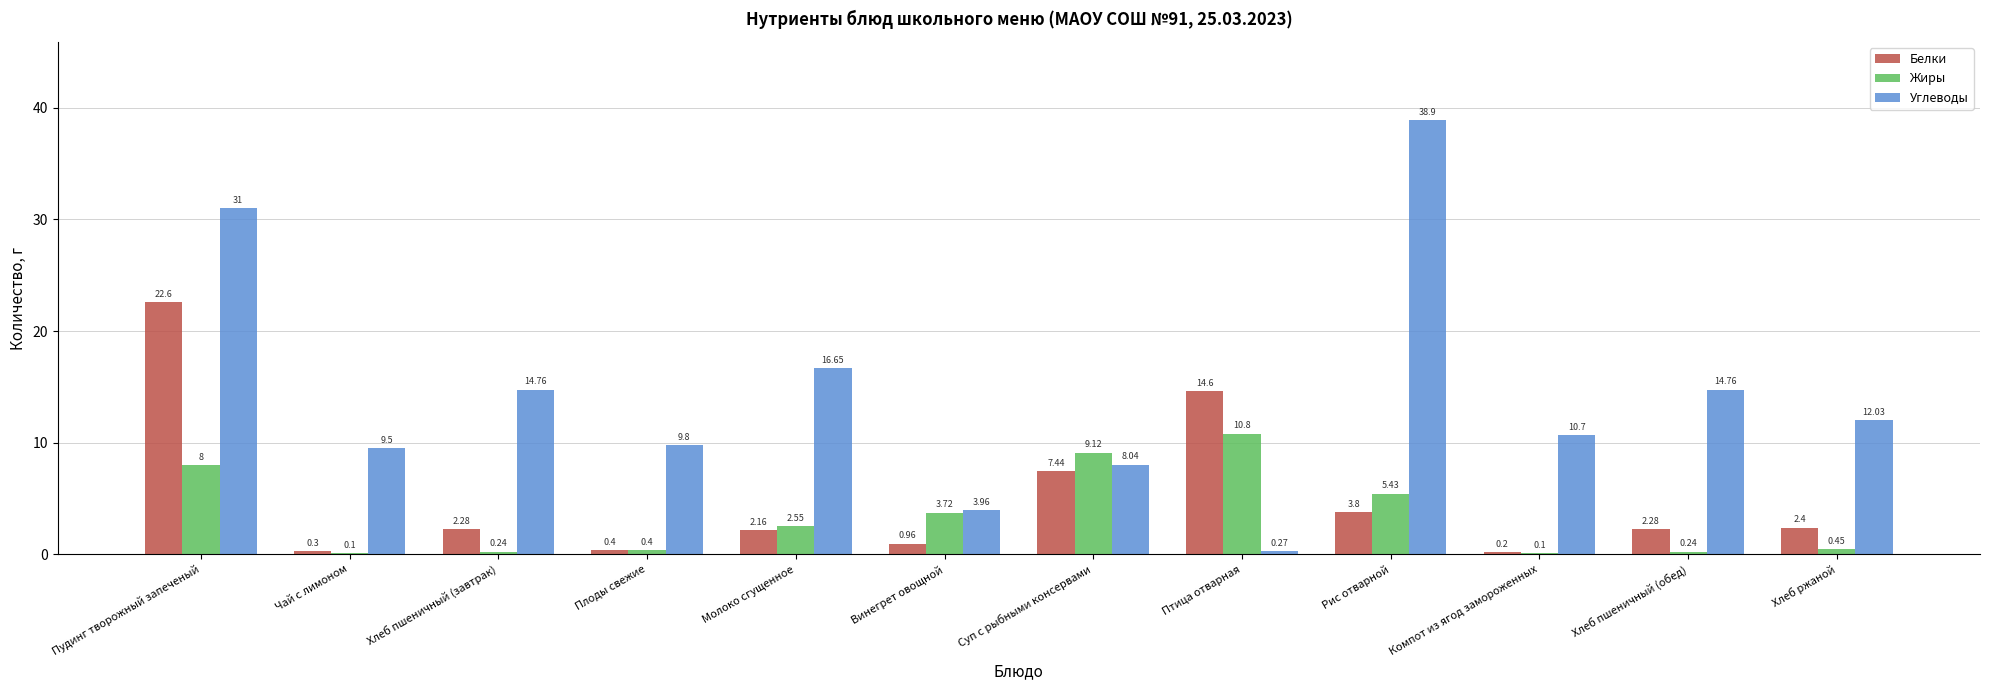

At which label does Углеводы reach its peak?

Рис отварной